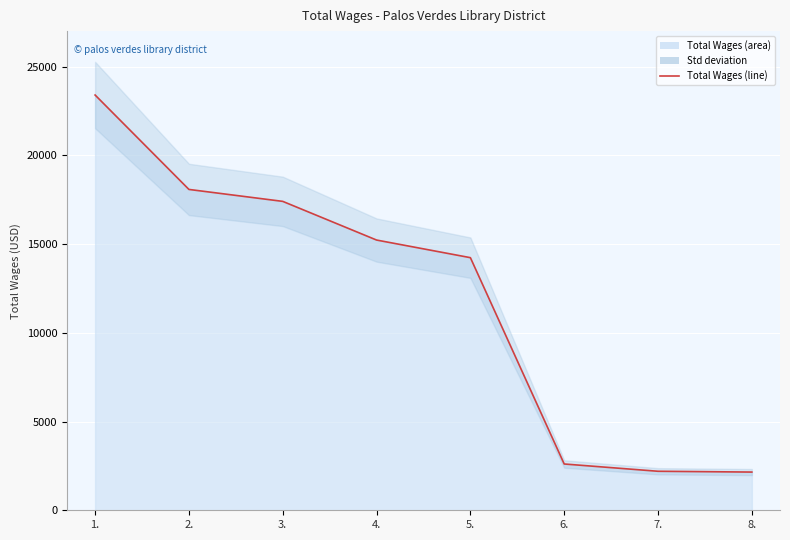

How many data points are less than 15227?

4